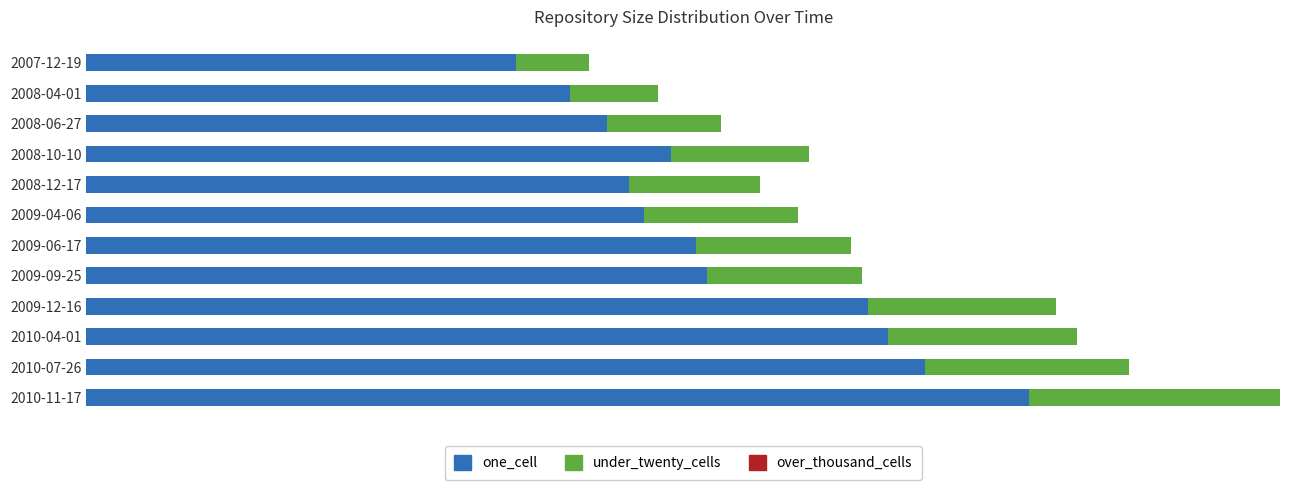

At how many categories does at least one series exceed 472?

11